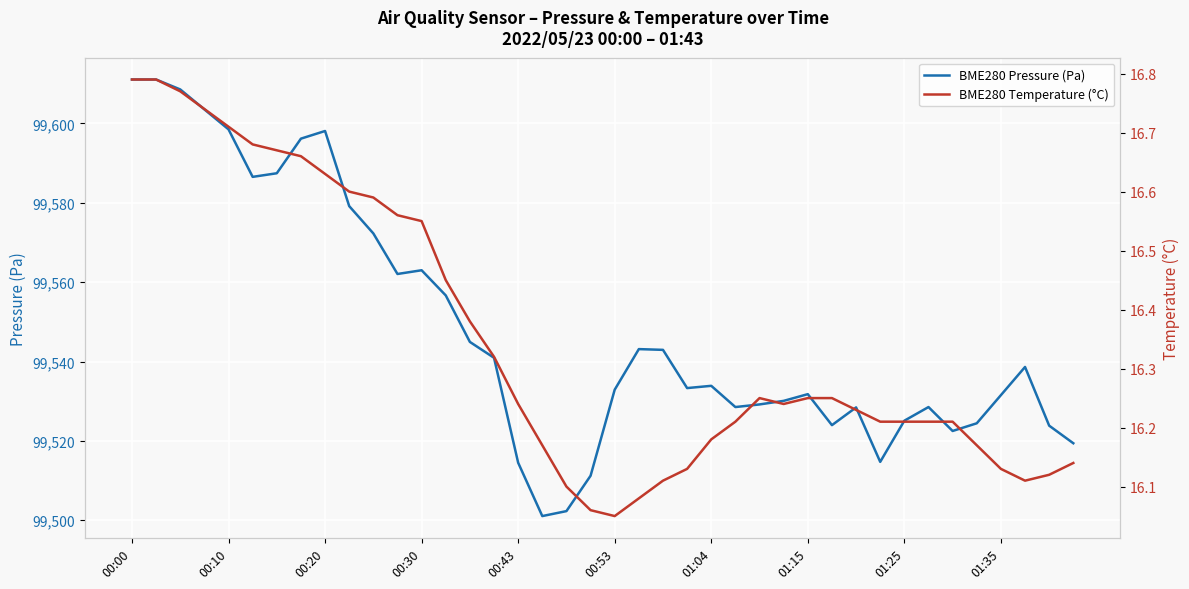

What is the sum of all BME280 Temperature (°C) values?

654.0